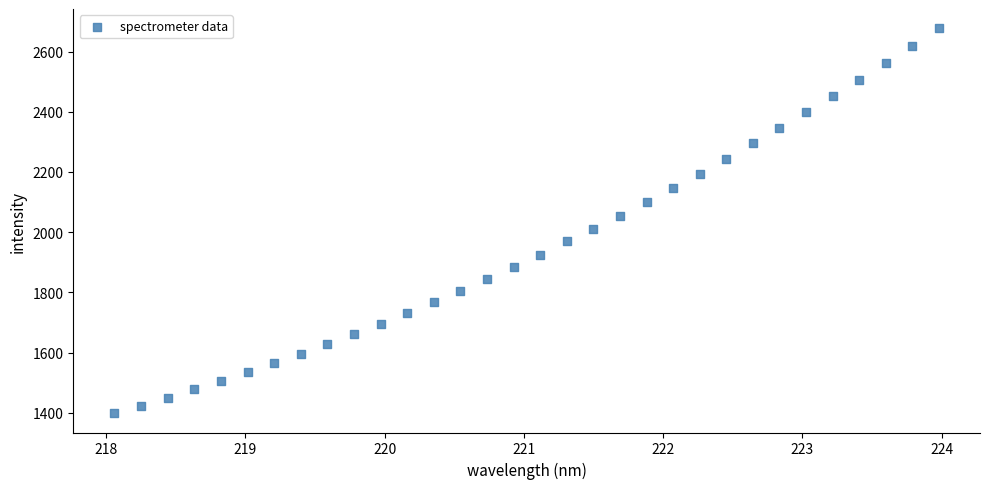

What is the range of X values (max minus min)?

5.9